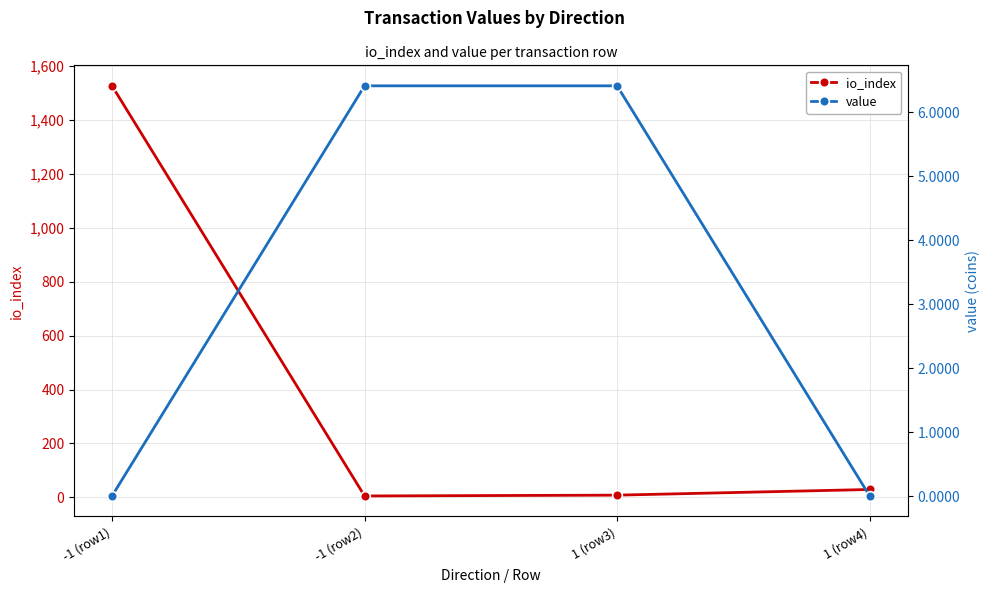

Between which two adjacent categories do value and io_index first intersect?

-1 (row1) and -1 (row2)